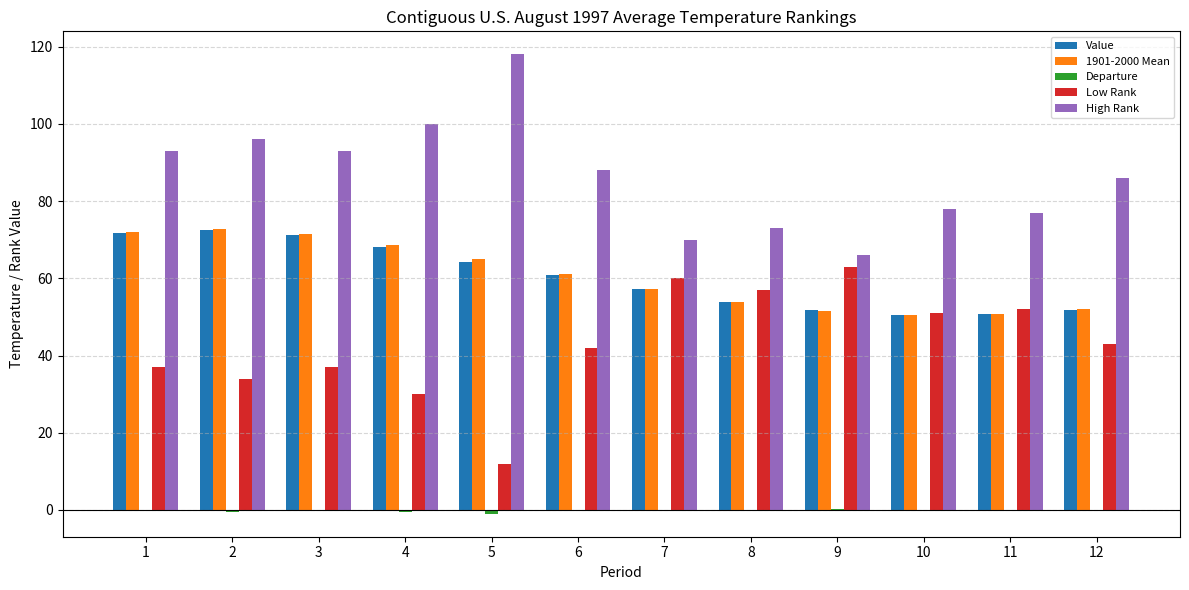

How many data points in Value are above 60?

6